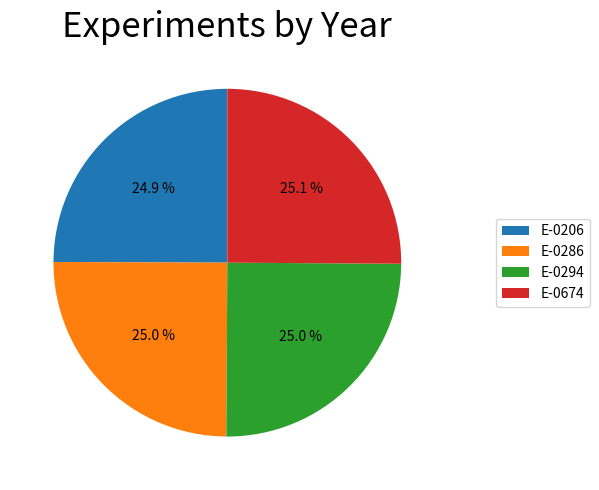

Count the number of slices in the pie.

4